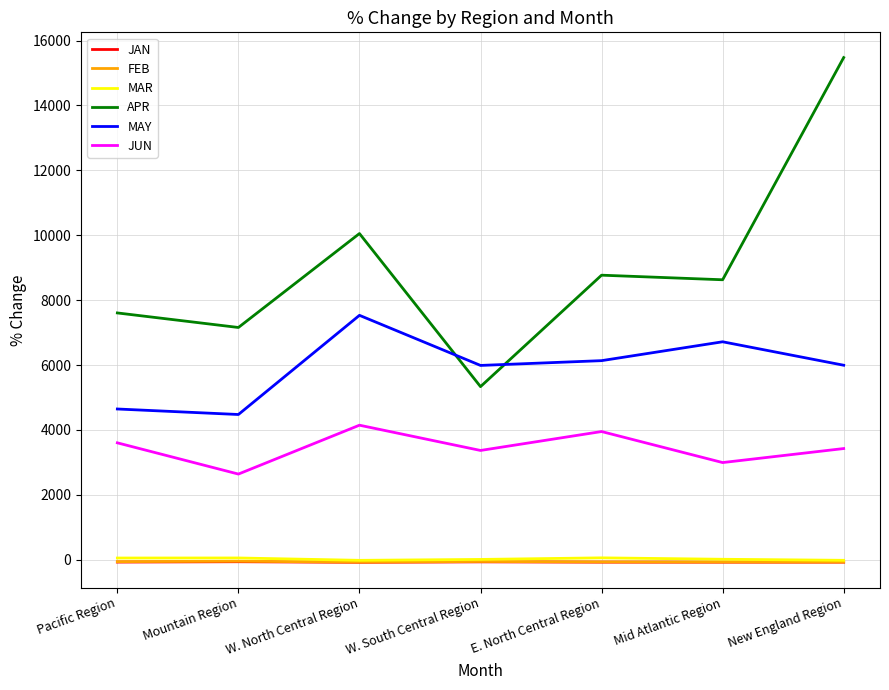

What is the average value of the JUN series?

3447.1